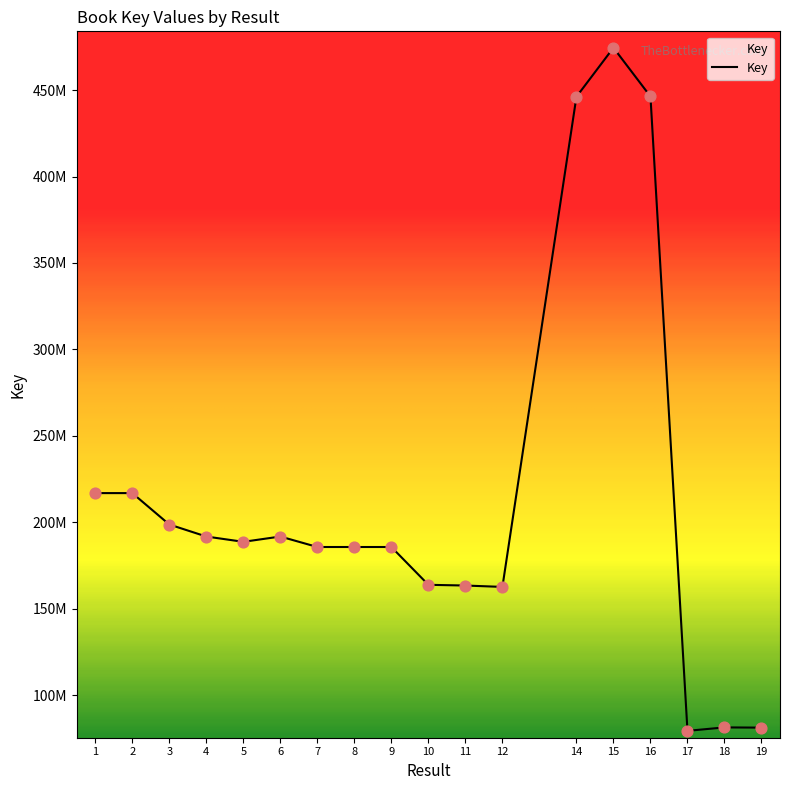

Between 11 and 5, which is larger?

5